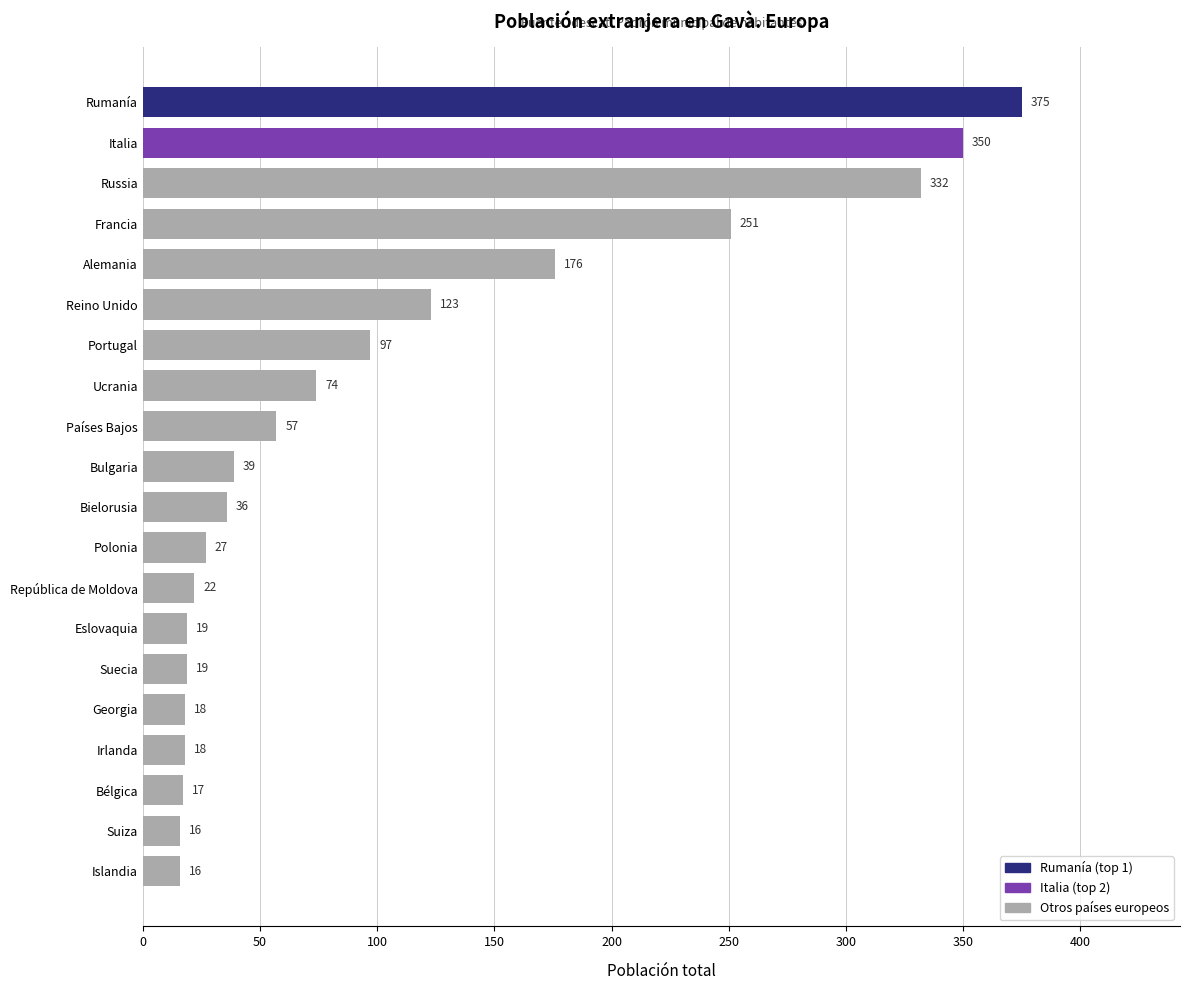

Where is the data nearest to the value 195?

Alemania